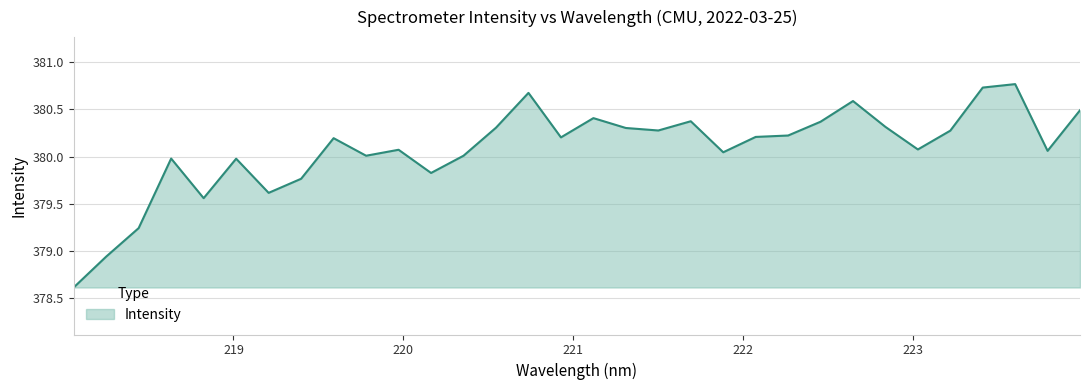

What is the minimum value shown in the chart?

378.6